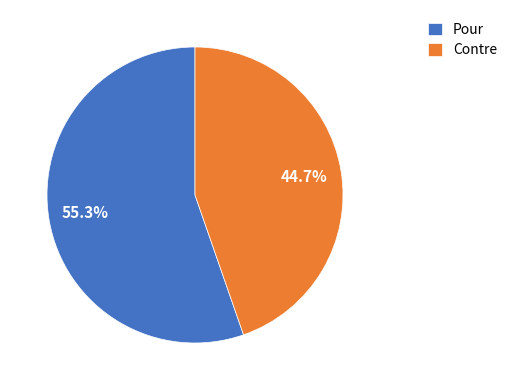

How many slices are in this pie chart?

2